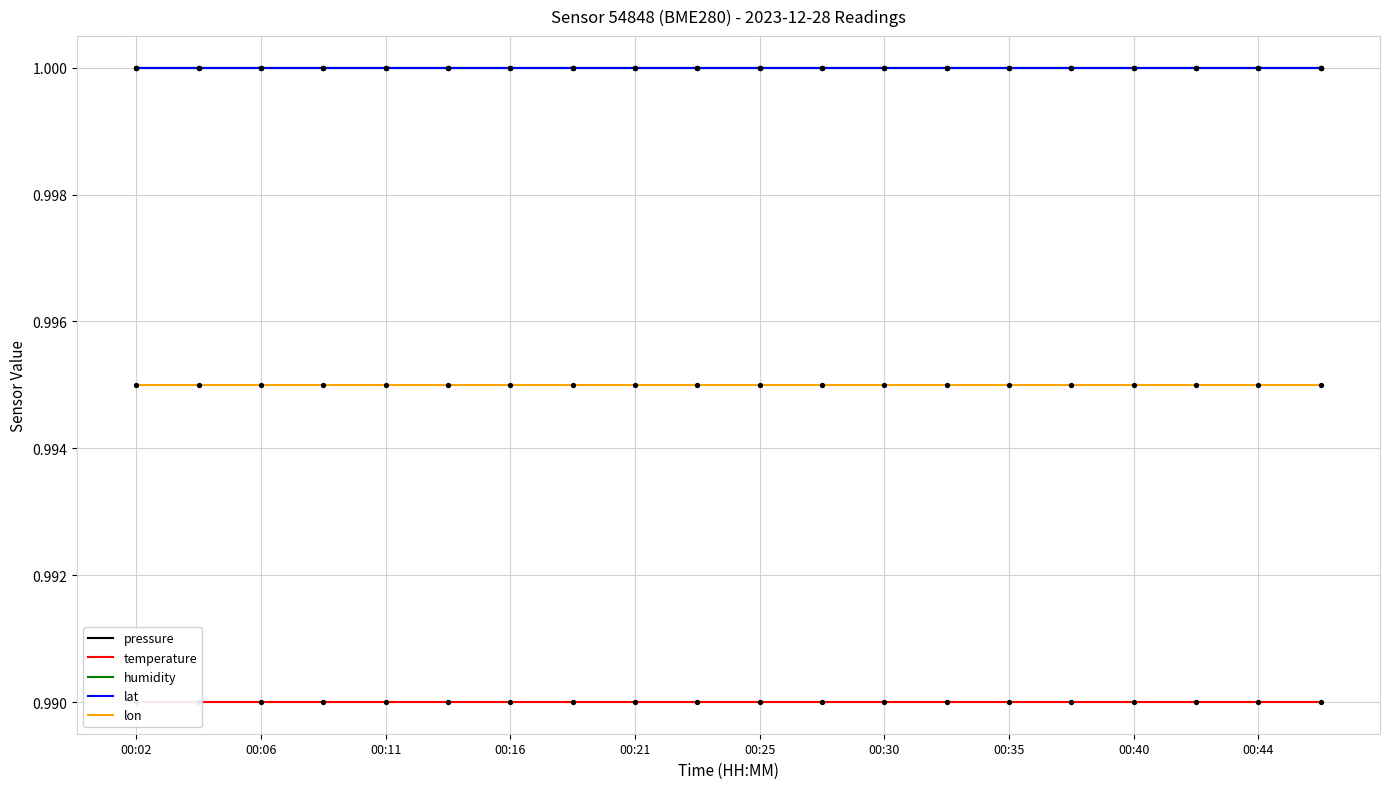

At how many categories does at least one series exceed 0?

20